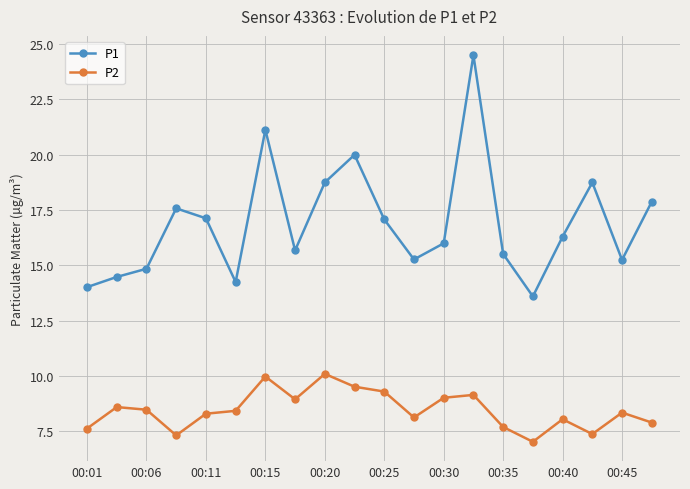

In P2, how many points are lower than both neighbors (excluding endpoints)?

5